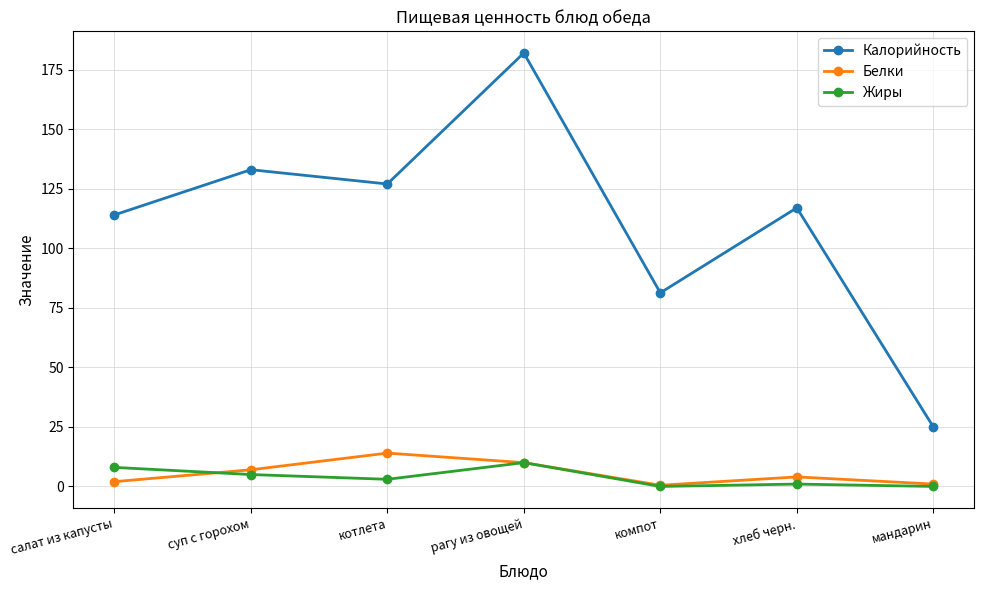

What is the spread (max minus min) of values at рагу из овощей?

172.0